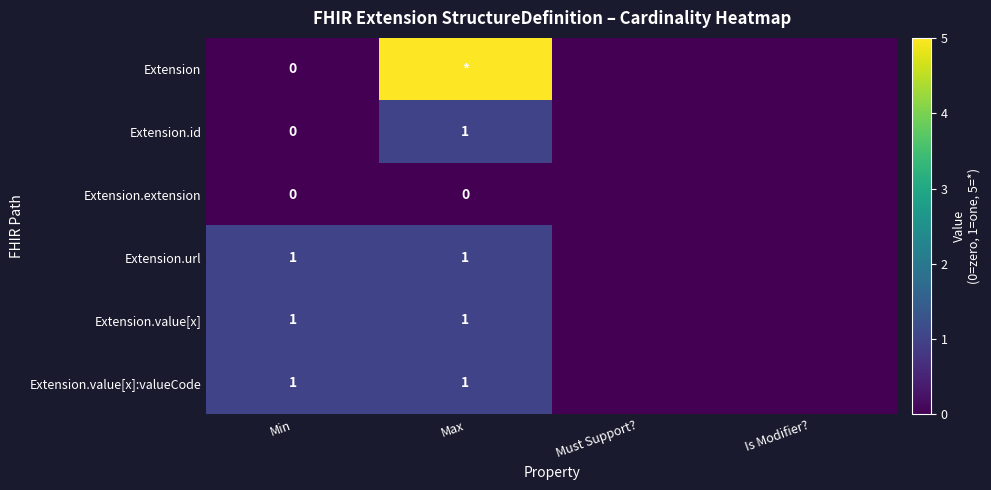

The value of Extension.id at Max is 1. True or false?

True